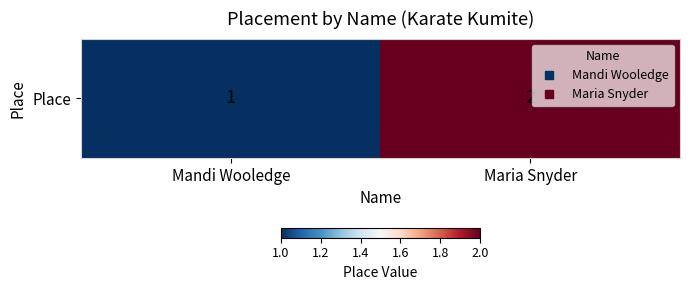

List the labels in order of value, smallest first.

Mandi Wooledge, Maria Snyder